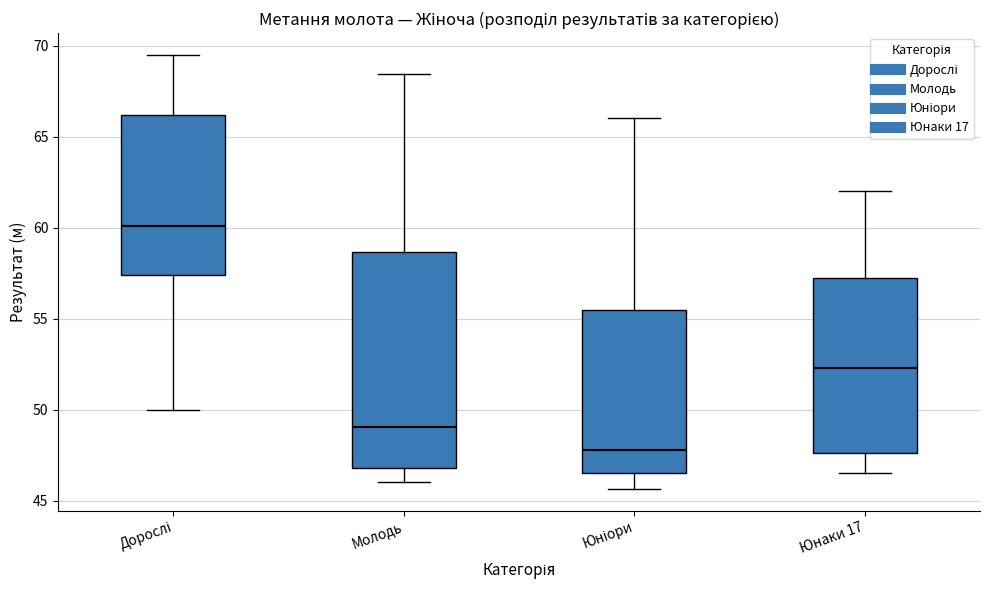

Which box is the tallest, from its lower edge to its upper edge?

Молодь